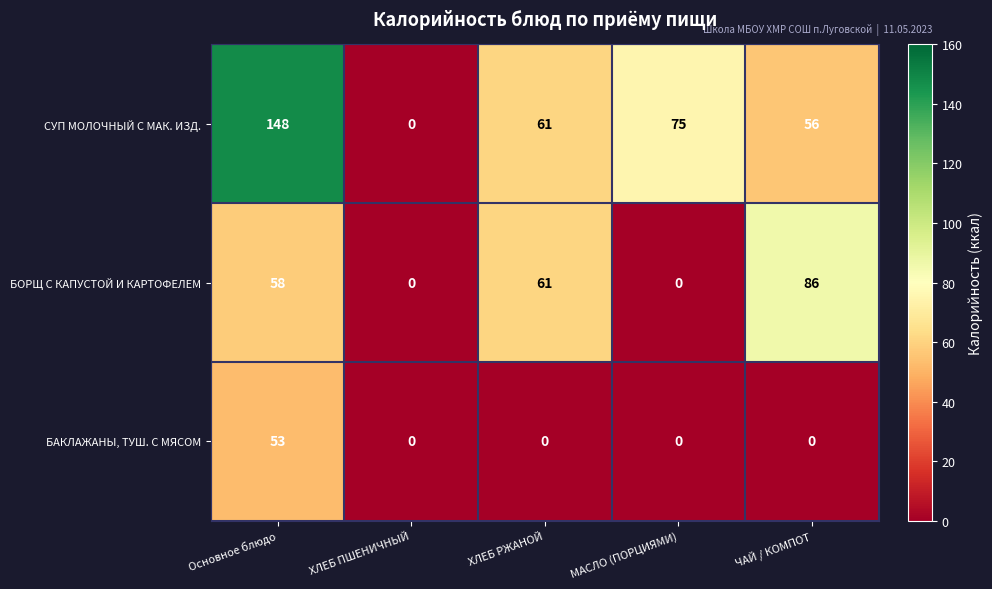

Rank the series at ЧАЙ / КОМПОТ from lowest to highest value.

БАКЛАЖАНЫ, ТУШ. С МЯСОМ, СУП МОЛОЧНЫЙ С МАК. ИЗД., БОРЩ С КАПУСТОЙ И КАРТОФЕЛЕМ